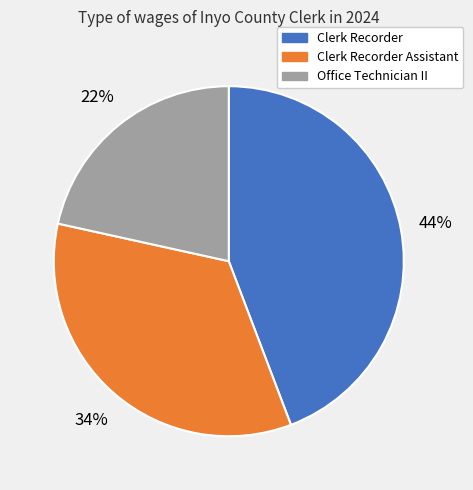

To the nearest percent, what is the average slice percentage?

33%